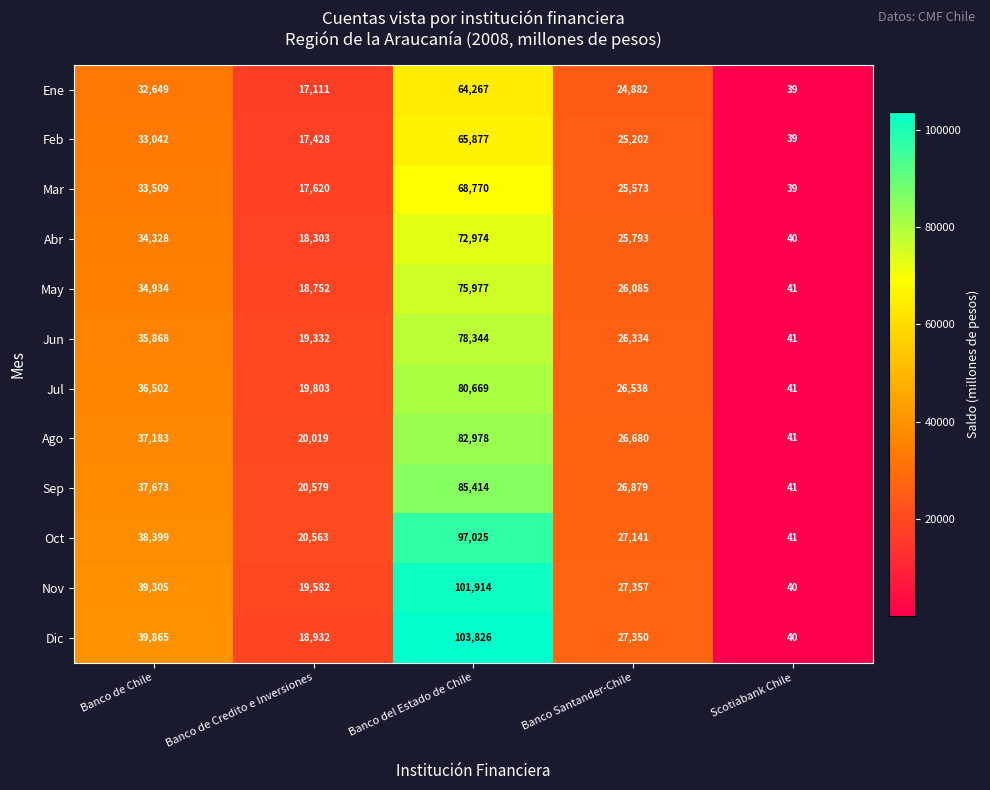

At how many categories does at least one series exceed 26392?

3